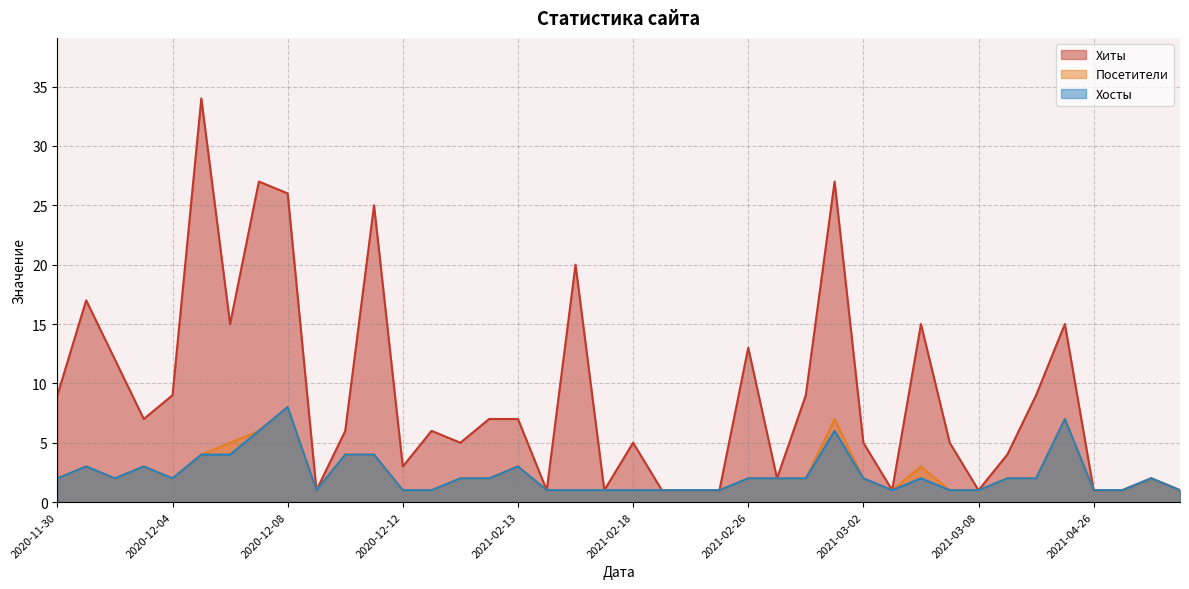

Which series has the largest total across all categories?

Хиты